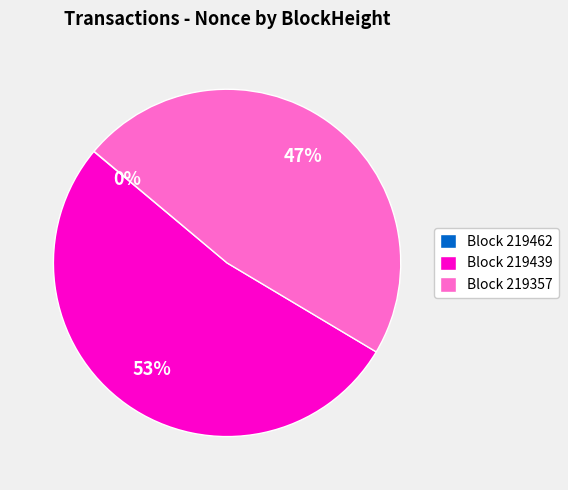

Which category accounts for the majority?

Block 219439